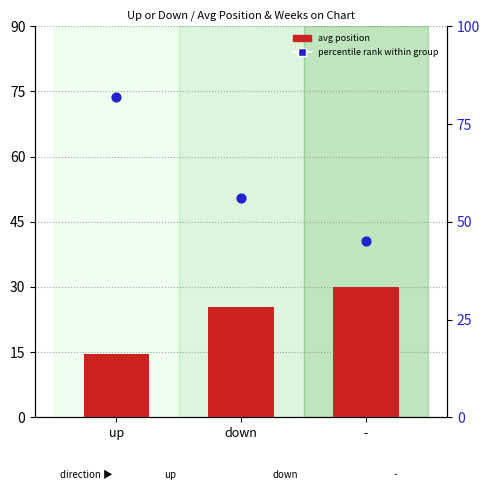

At which category is the sum across all series the highest?

up